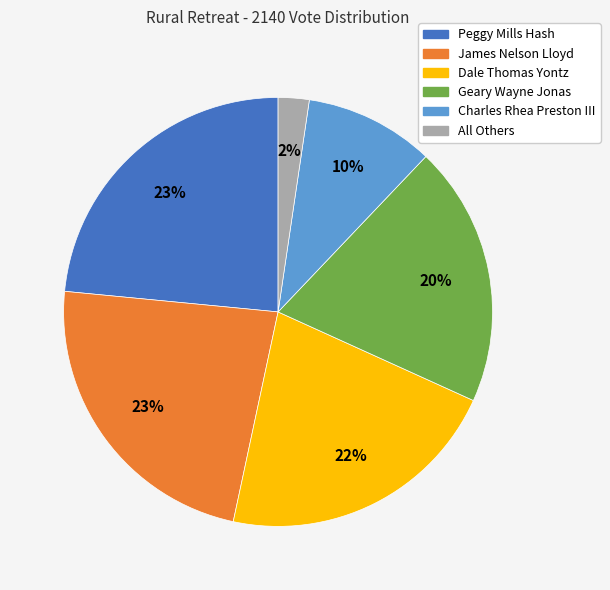

To the nearest percent, what portion does Charles Rhea Preston III represent?

10%